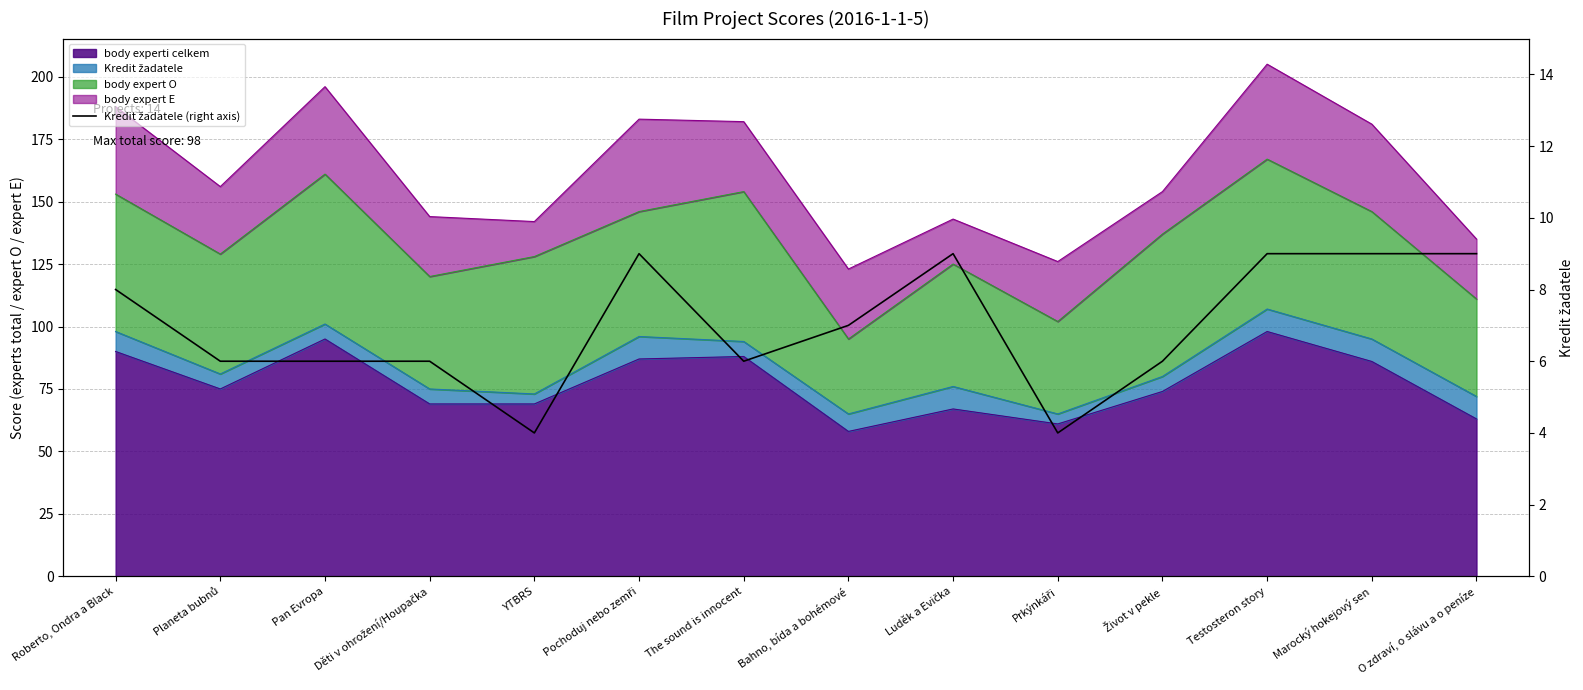

The chart shows a value of 6 at Život v pekle. True or false?

True